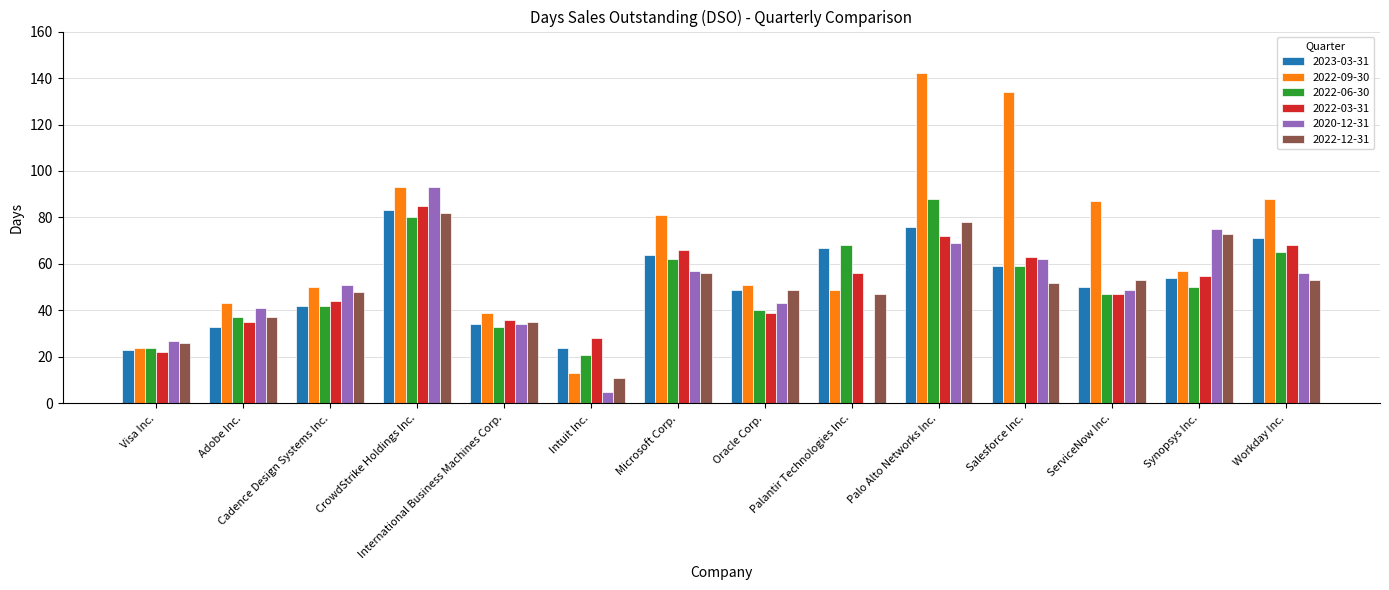

Which label corresponds to the largest value in the chart?

Palo Alto Networks Inc.